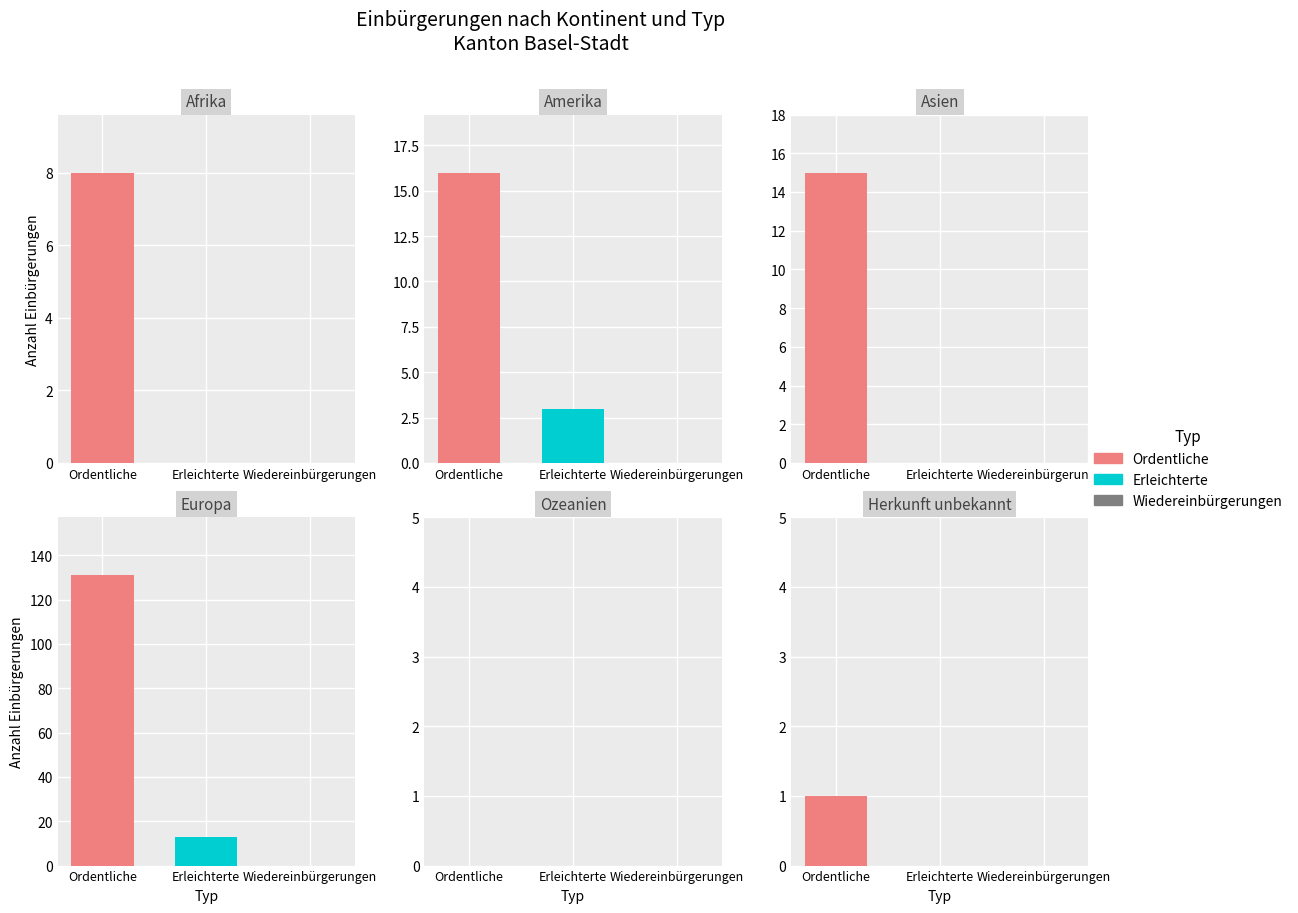

Reading left to right, list all the values displayed in this chart.

Ordentliche: 8	16	15	131	0	1
Erleichterte: 0	3	0	13	0	0
Wiedereinbürgerungen: 0	0	0	0	0	0